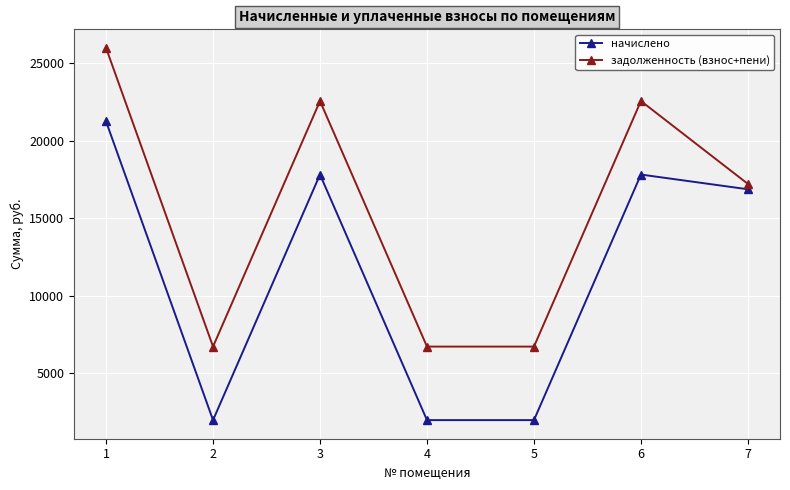

At which category is the sum across all series the highest?

1